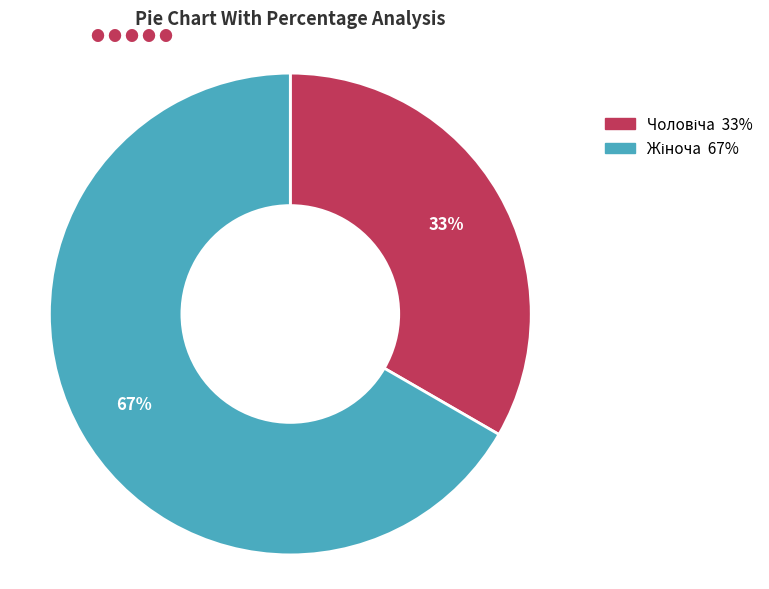

To the nearest percent, what is the average slice percentage?

50%